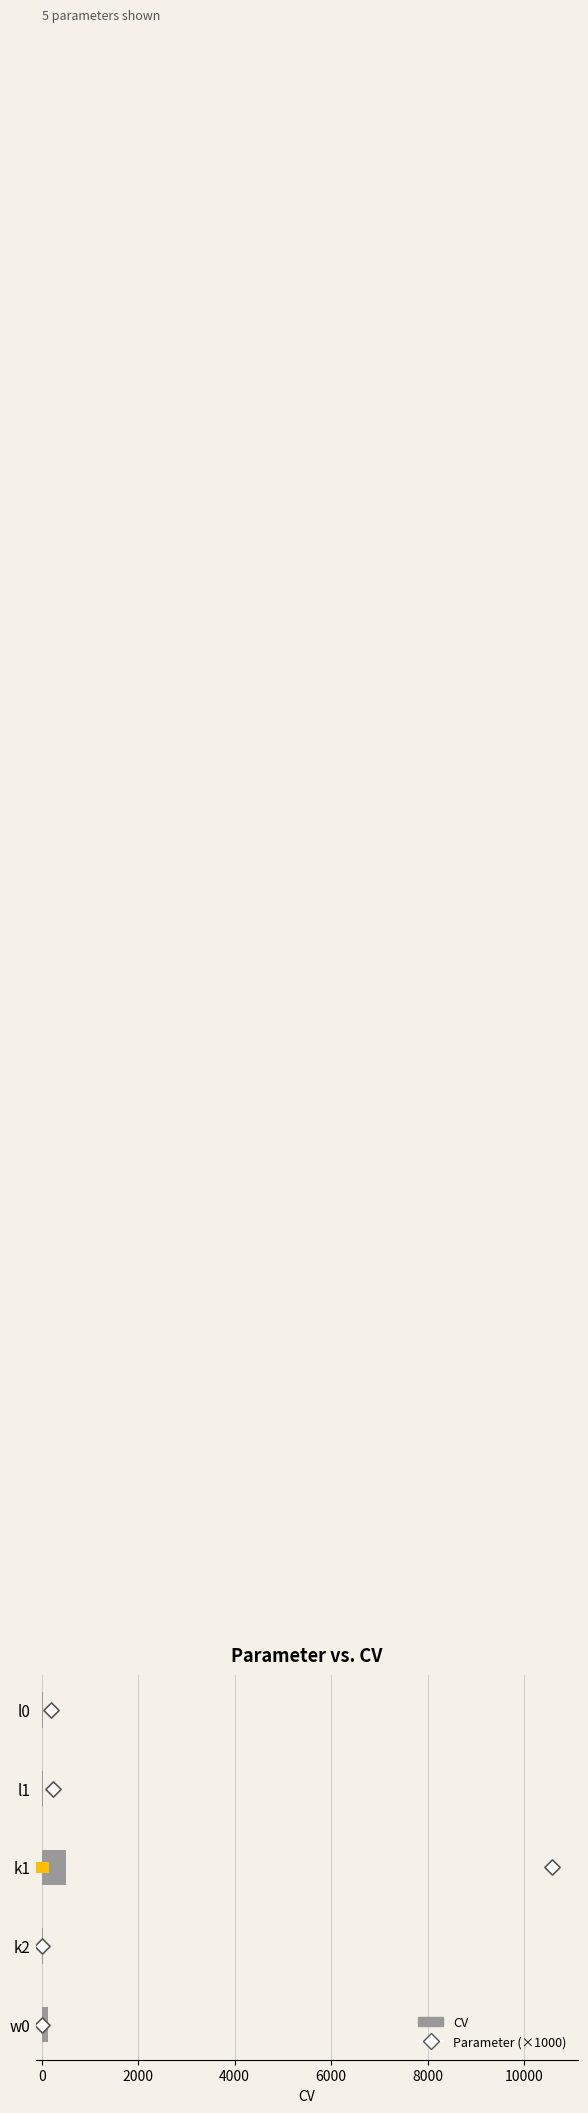

Which series contains the lowest Y value?

Parameter (×1000)